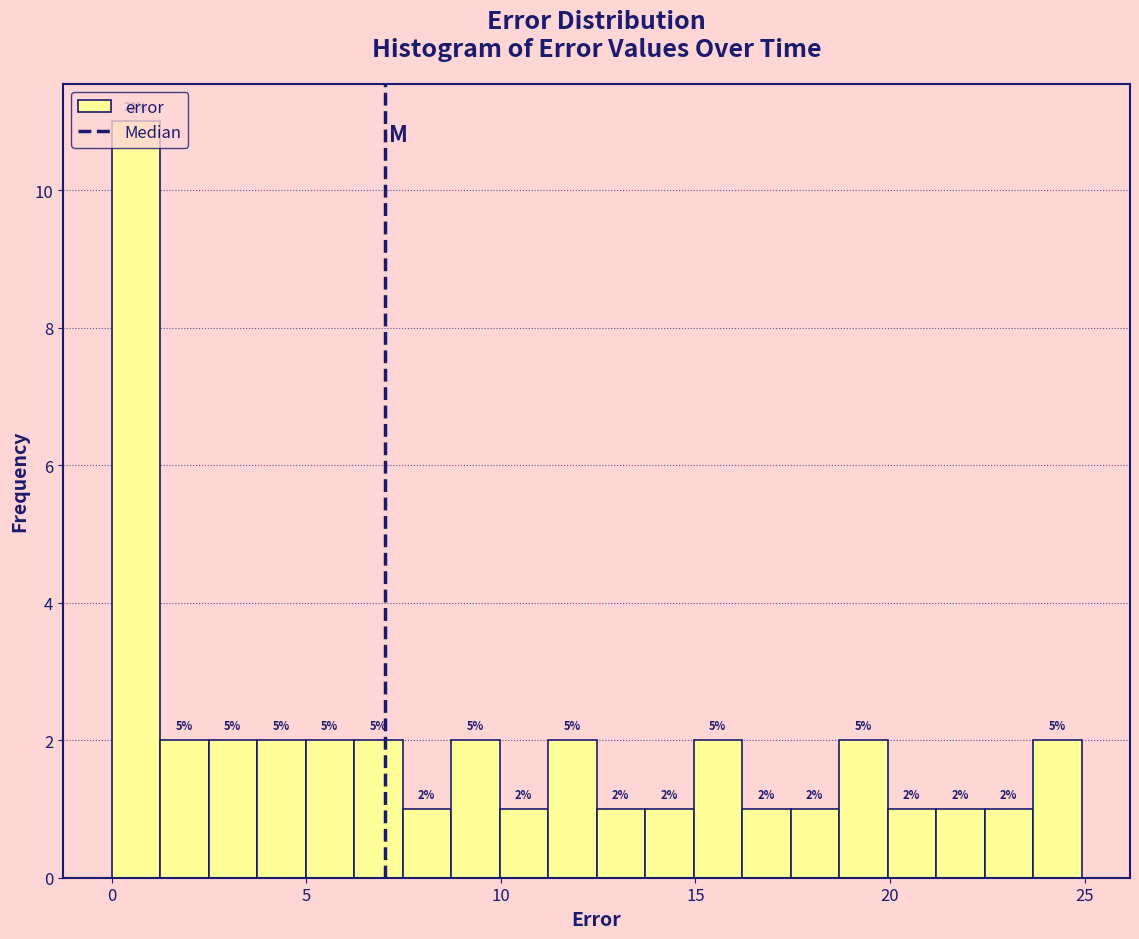

Read against the x-axis, roughly where is the centre of the tallest bar?

0.5